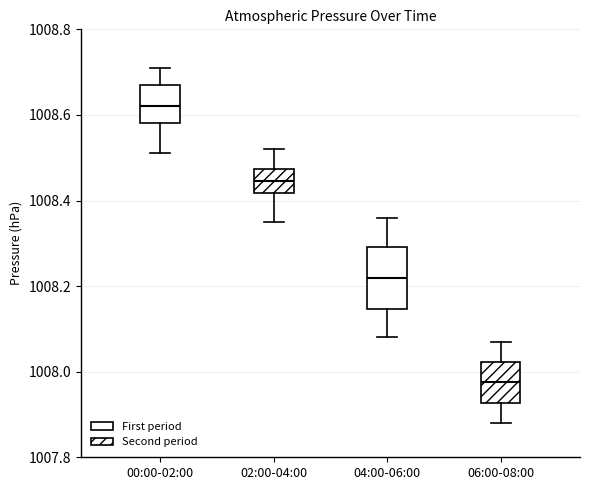

Which box is the tallest, from its lower edge to its upper edge?

04:00-06:00